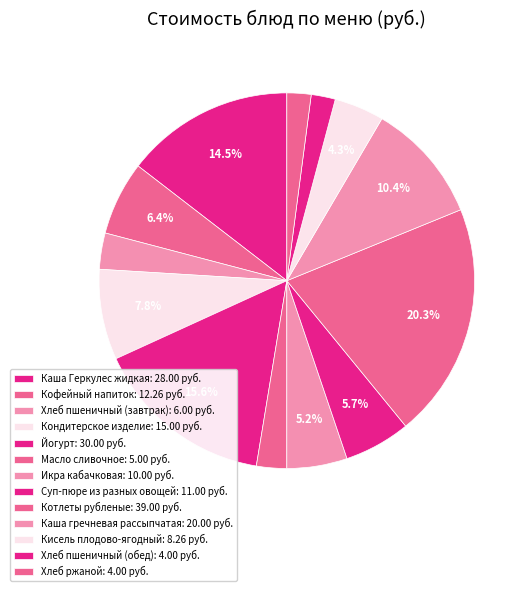

To the nearest percent, what portion does Суп-пюре из разных овощей represent?

6%